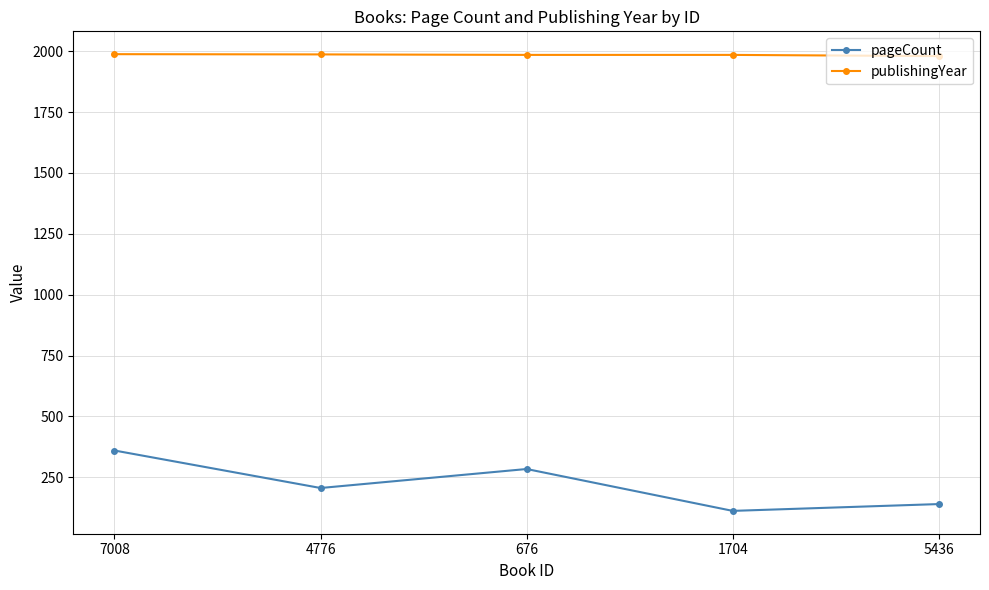

What is the minimum value for publishingYear?

1980